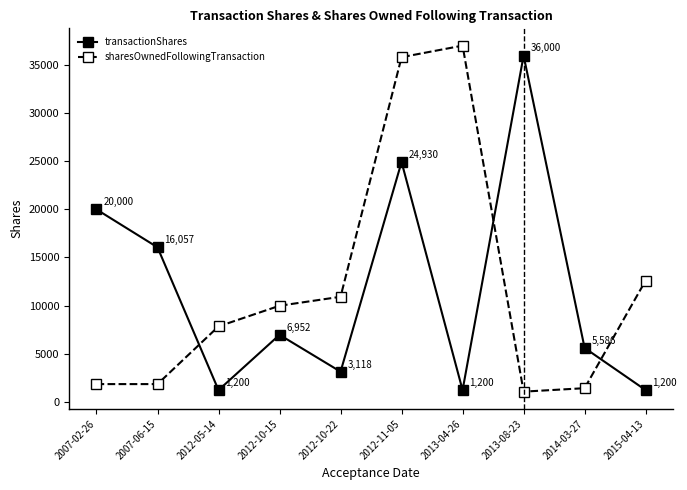

What is the sum of all transactionShares values?

116243